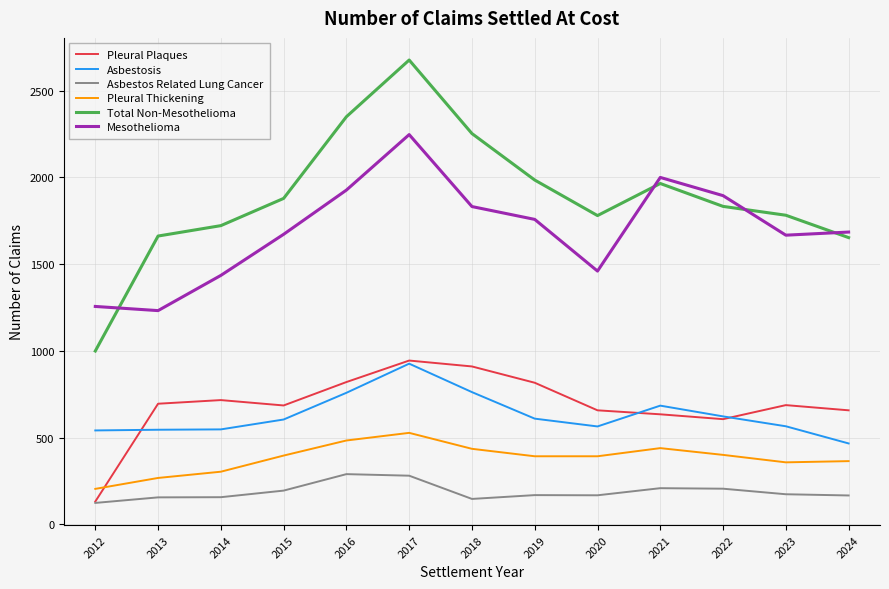

How many categories are shown in the chart?

13